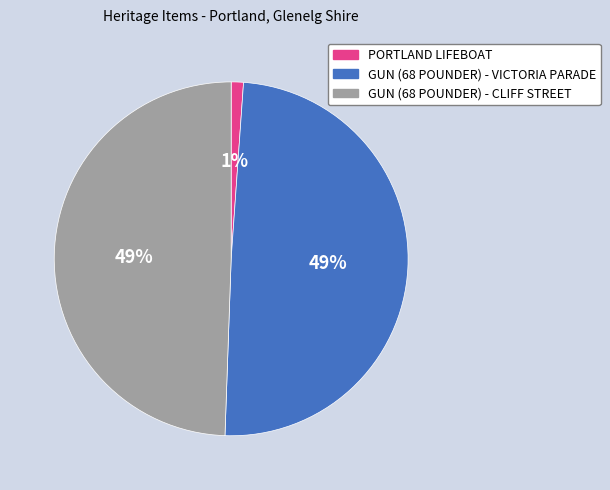

Is PORTLAND LIFEBOAT the majority of the pie?

No